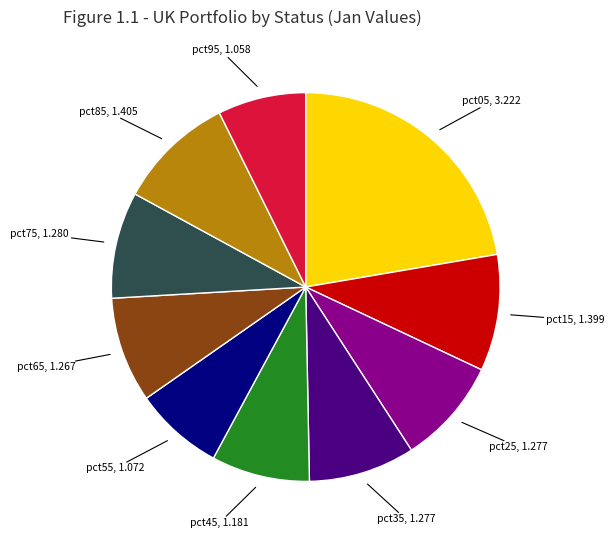

Is there a majority slice in this chart?

No